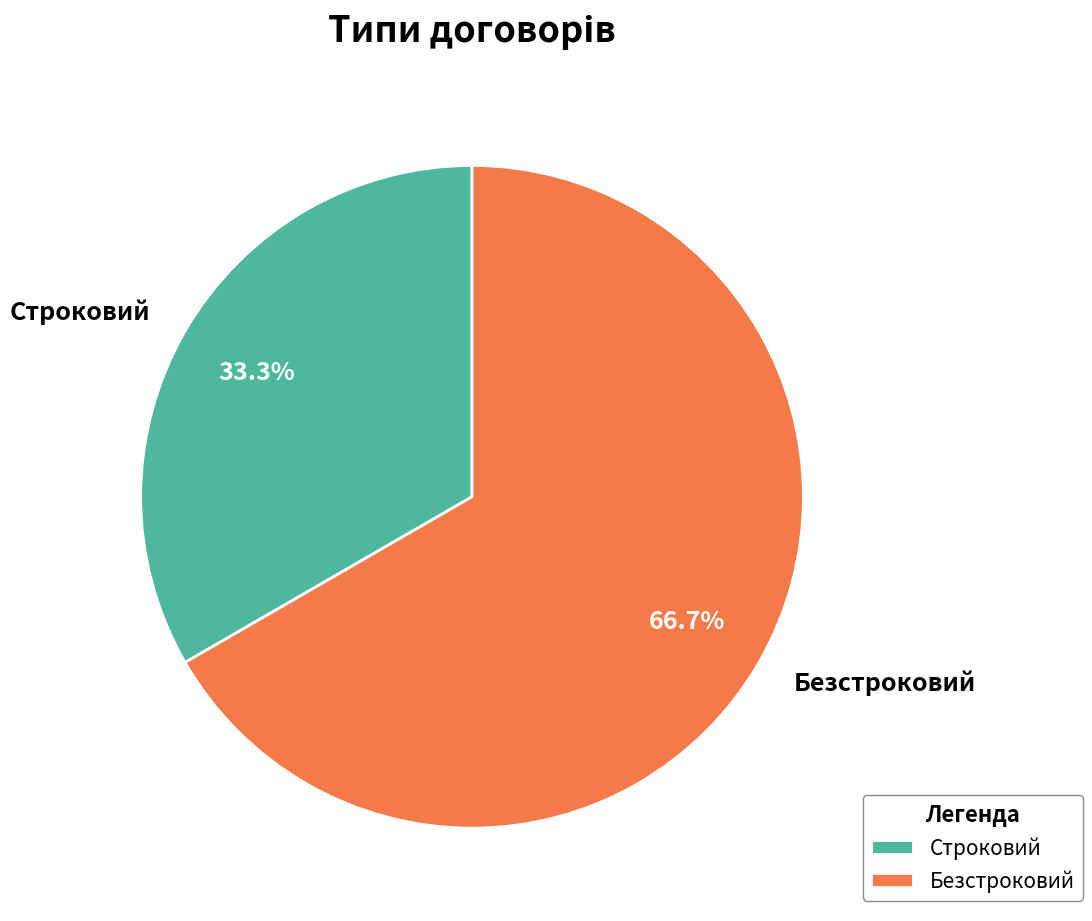

Rank the categories by value from lowest to highest.

Строковий, Безстроковий